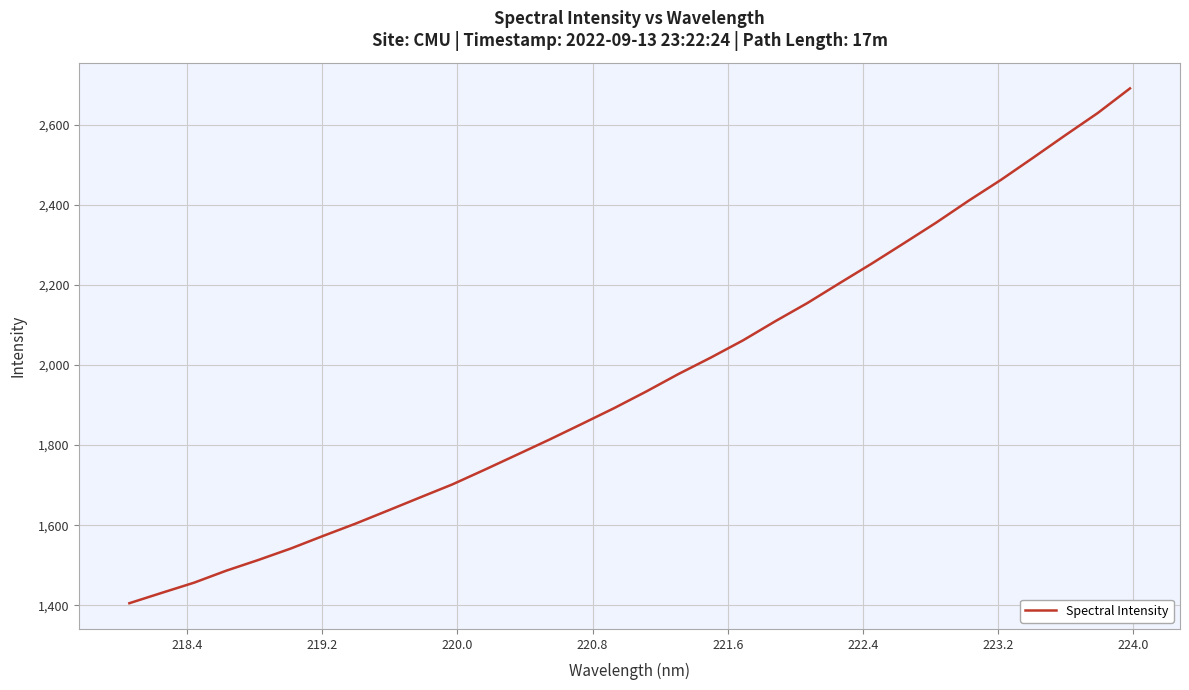

What is the difference between the maximum and minimum values?

1286.2